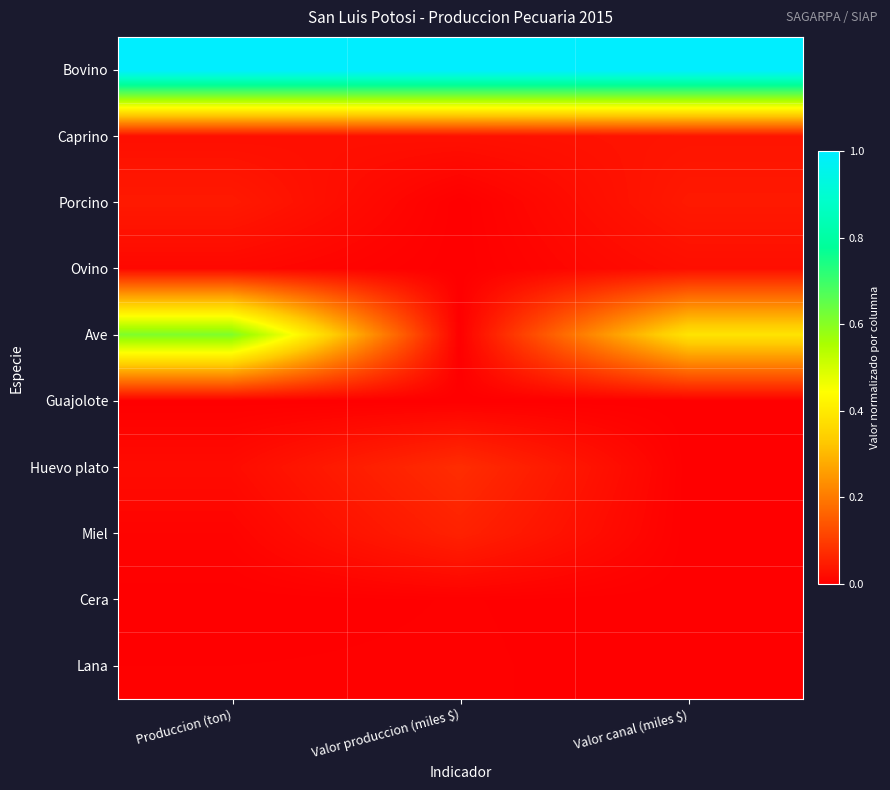

Which series has the widest spread of values?

Ave